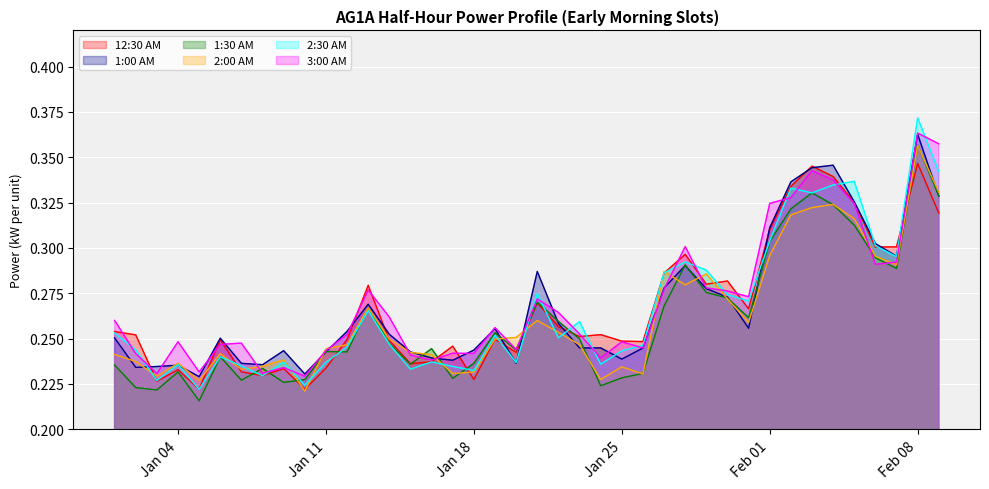

Which series has the largest total across all categories?

3:00 AM